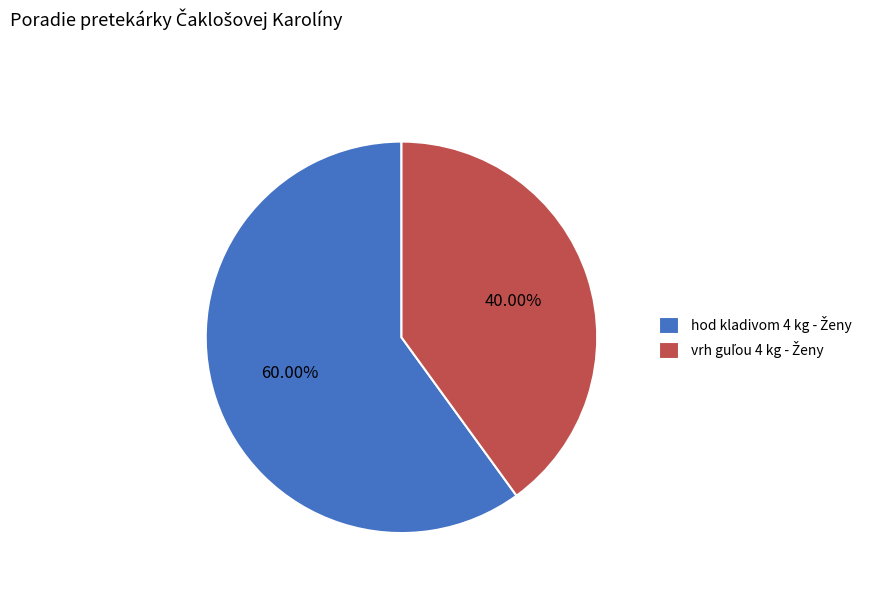

Does any single category account for the majority?

Yes